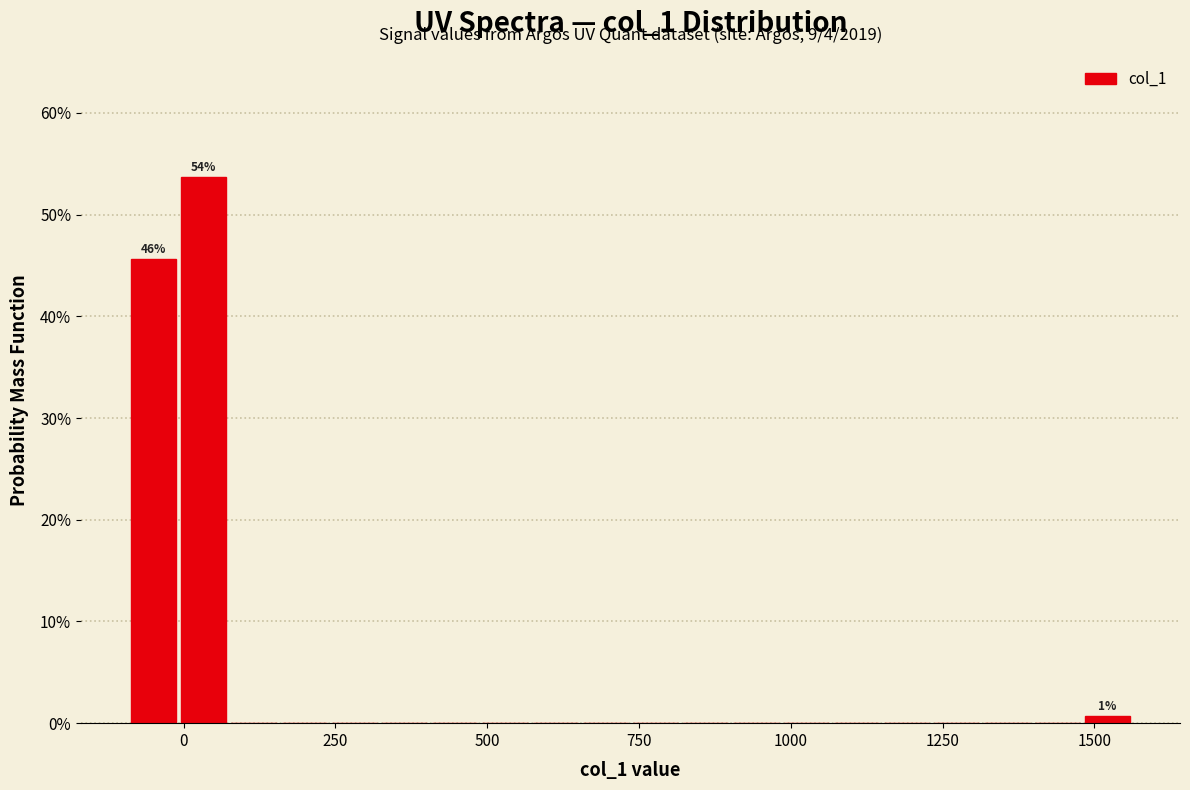

Around what value on the x-axis is the tallest bar? Give the approximate position of its centre, as read against the axis.

50